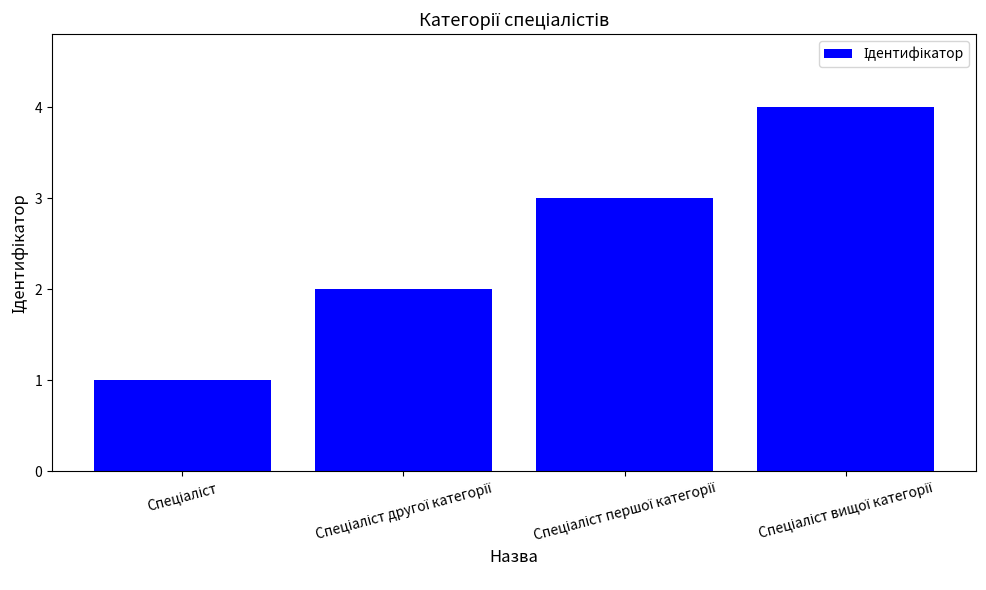

What is the maximum value shown in the chart?

4